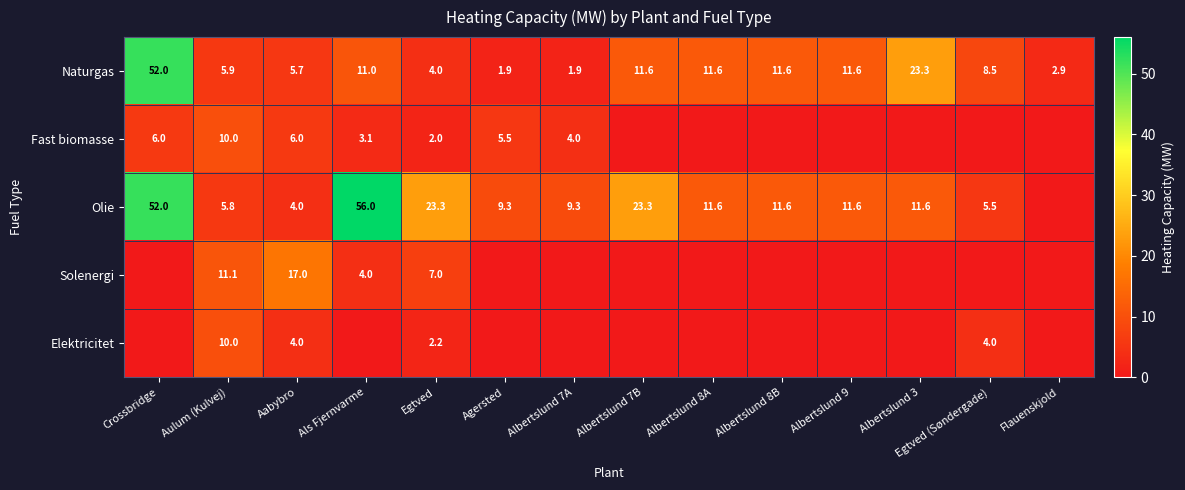

What is the total value across all series at Egtved?

38.5